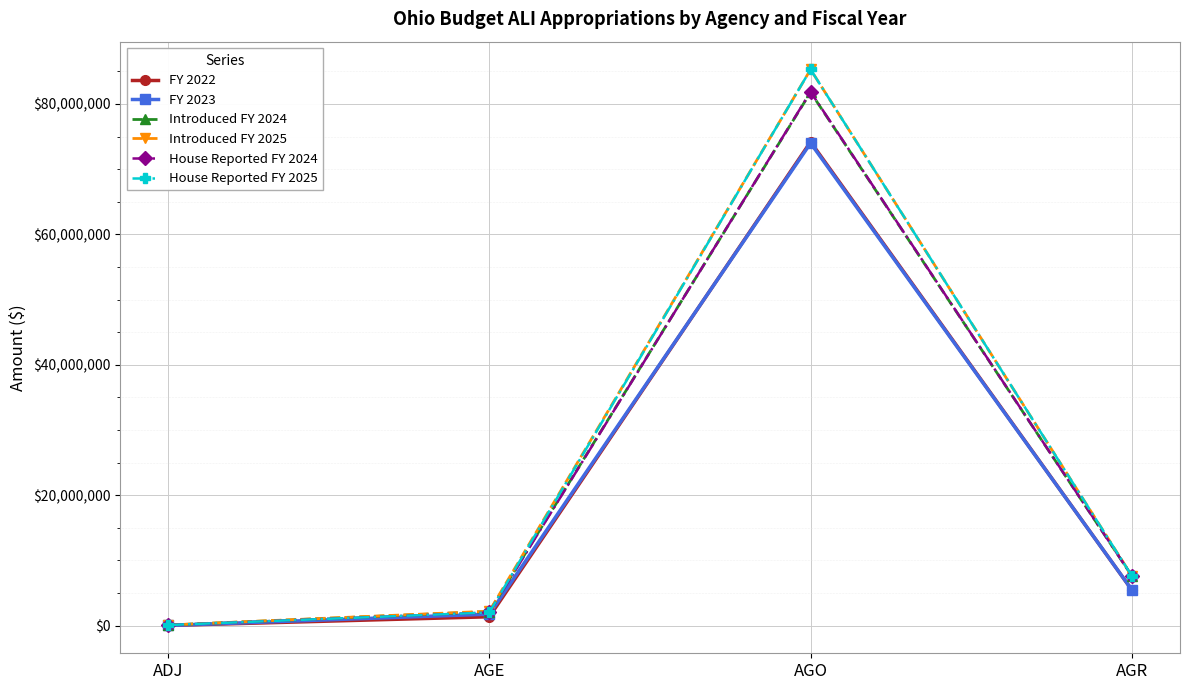

Is it true that FY 2022 equals 1346414.0 at AGE?

True